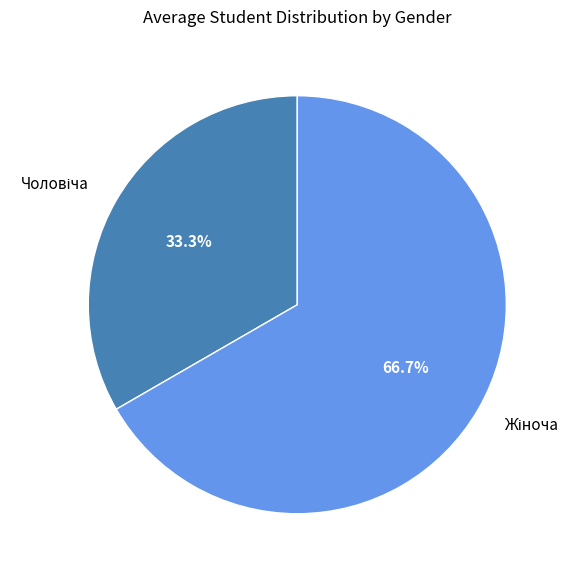

Does any single category account for the majority?

Yes